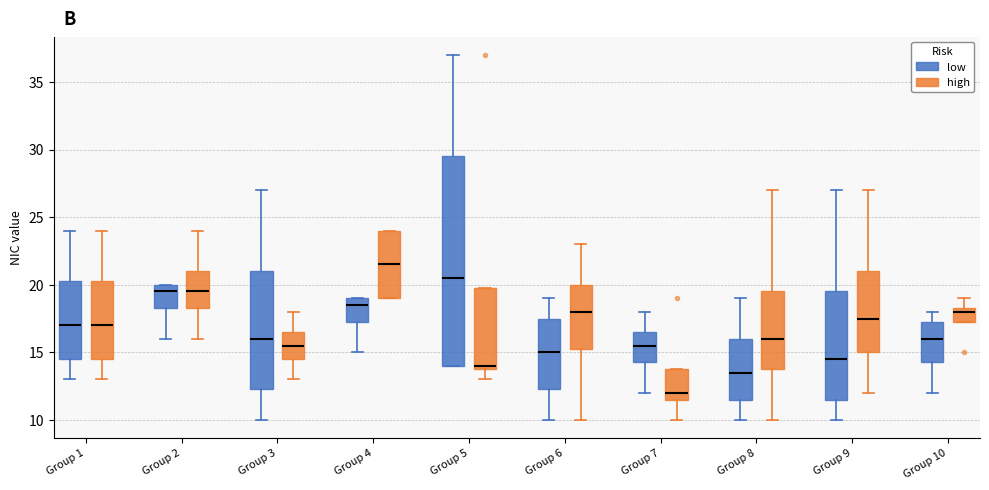

Reading left to right, read every box against the y-axis: the position of its median line, the range the box covers, and the ends of its whiskers. The values are not printed on the chart, so give them approximately, as read against the axis.

Group 1 (low): median 17.0, box 14.5 to 20.5, whiskers 13.0 to 24.0
Group 1 (high): median 17.0, box 14.5 to 20.5, whiskers 13.0 to 24.0
Group 2 (low): median 19.5, box 18.5 to 20.0, whiskers 16.0 to 20.0
Group 2 (high): median 19.5, box 18.5 to 21.0, whiskers 16.0 to 24.0
Group 3 (low): median 16.0, box 12.5 to 21.0, whiskers 10.0 to 27.0
Group 3 (high): median 15.5, box 14.5 to 16.5, whiskers 13.0 to 18.0
Group 4 (low): median 18.5, box 17.5 to 19.0, whiskers 15.0 to 19.0
Group 4 (high): median 21.5, box 19.0 to 24.0, whiskers 19.0 to 24.0
Group 5 (low): median 20.5, box 14.0 to 29.5, whiskers 14.0 to 37.0
Group 5 (high): median 14.0 (just above the box's lower edge), box 14.0 to 20.0, whiskers 13.0 to 20.0
Group 6 (low): median 15.0, box 12.5 to 17.5, whiskers 10.0 to 19.0
Group 6 (high): median 18.0, box 15.5 to 20.0, whiskers 10.0 to 23.0
Group 7 (low): median 15.5, box 14.5 to 16.5, whiskers 12.0 to 18.0
Group 7 (high): median 12.0, box 11.5 to 14.0, whiskers 10.0 to 14.0
Group 8 (low): median 13.5, box 11.5 to 16.0, whiskers 10.0 to 19.0
Group 8 (high): median 16.0, box 14.0 to 19.5, whiskers 10.0 to 27.0
Group 9 (low): median 14.5, box 11.5 to 19.5, whiskers 10.0 to 27.0
Group 9 (high): median 17.5, box 15.0 to 21.0, whiskers 12.0 to 27.0
Group 10 (low): median 16.0, box 14.5 to 17.5, whiskers 12.0 to 18.0
Group 10 (high): median 18.0, box 17.5 to 18.5, whiskers 17.5 to 19.0